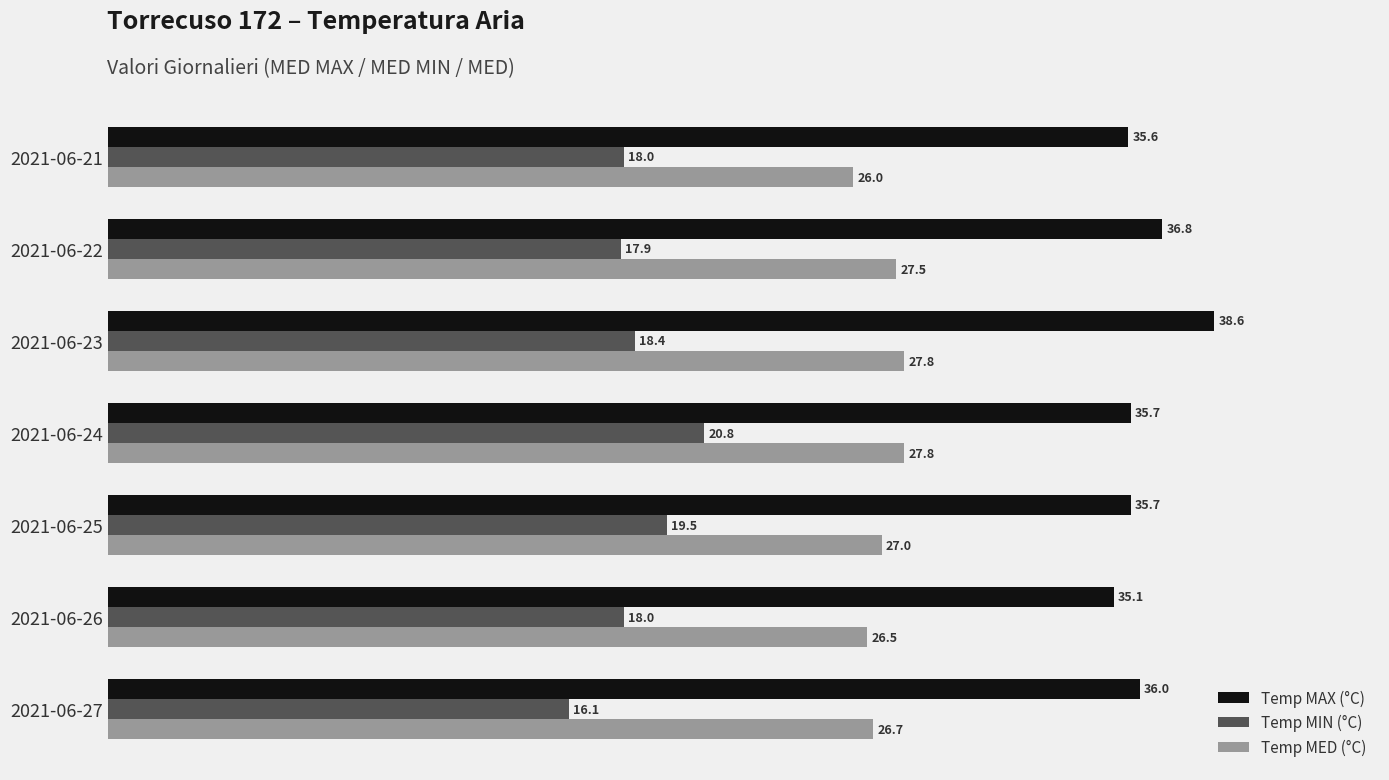

Is it true that Temp MAX (°C) equals 35.1 at 2021-06-26?

True